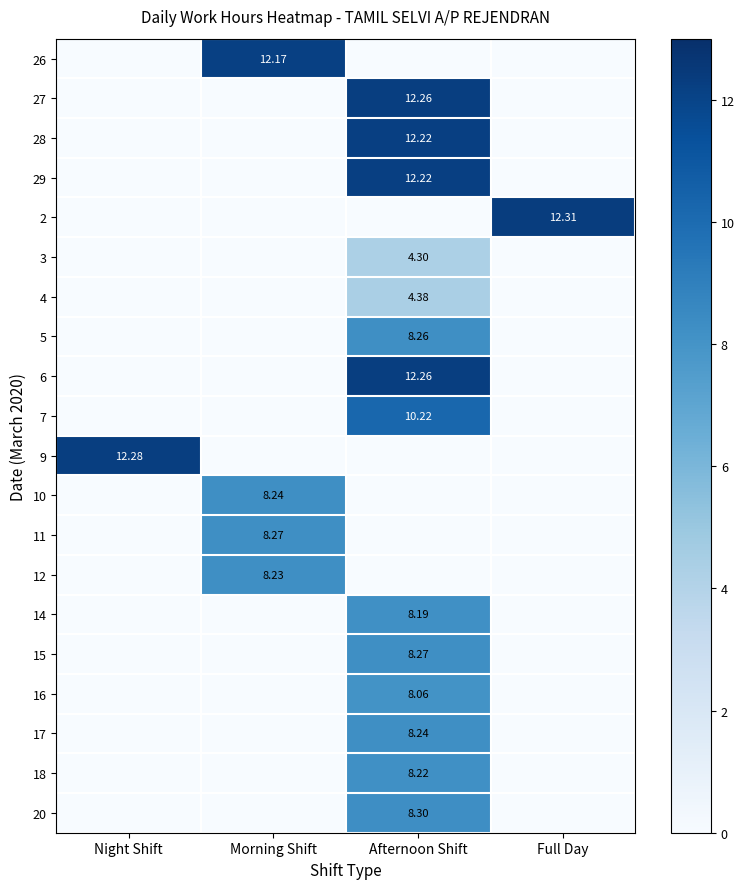

Is the value of 16 at Afternoon Shift greater than the value of 11 at Morning Shift?

No